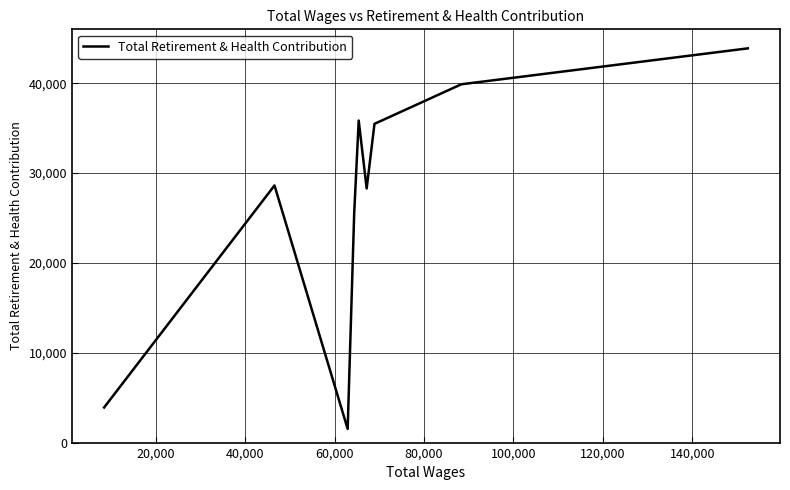

What is the maximum value shown in the chart?

43888